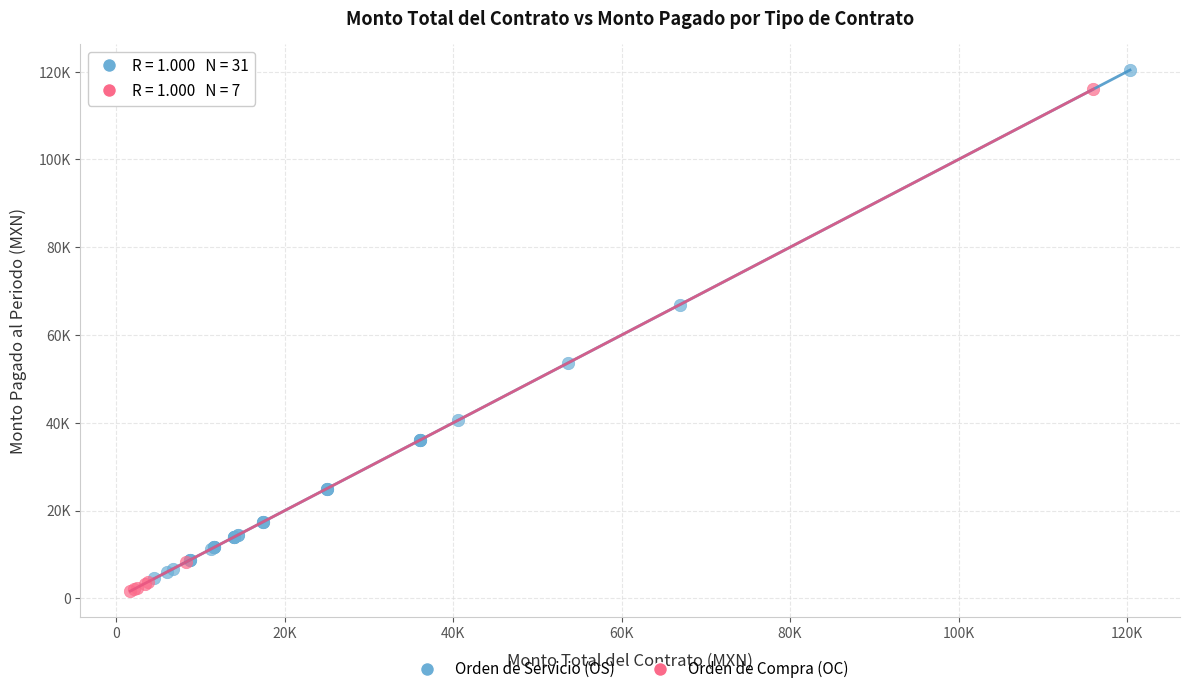

What are all the series names shown in the legend?

Orden de Servicio (OS), Orden de Compra (OC)